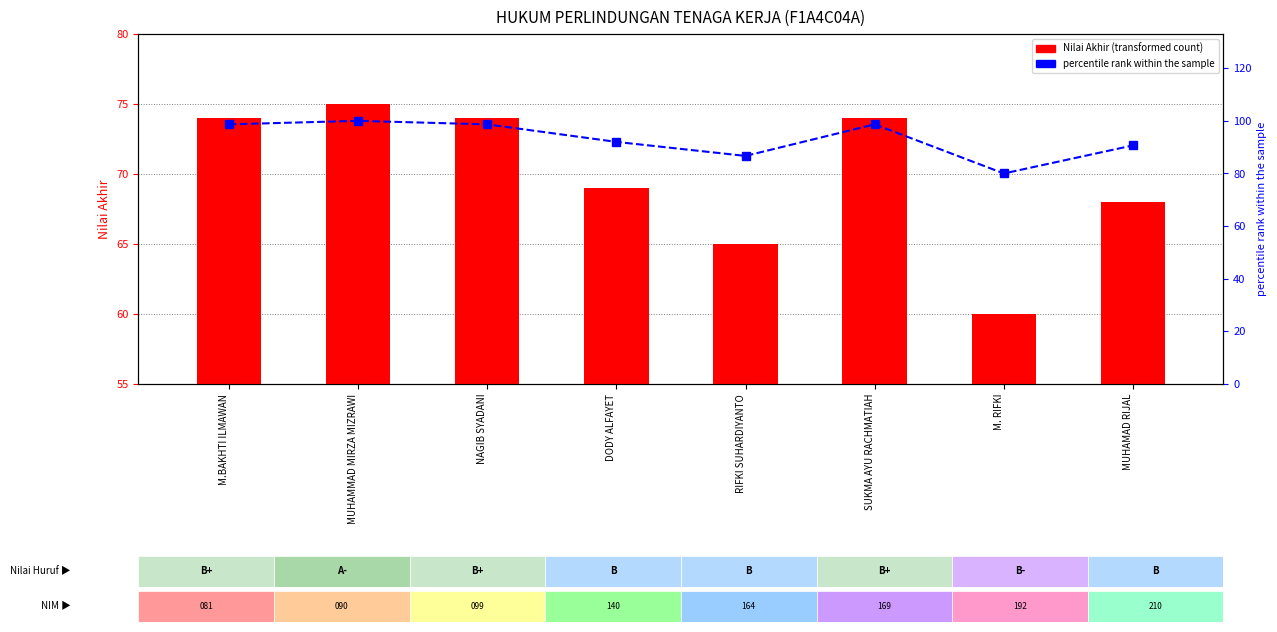

Where is percentile rank within the sample nearest to the value 90?

MUHAMAD RIJAL